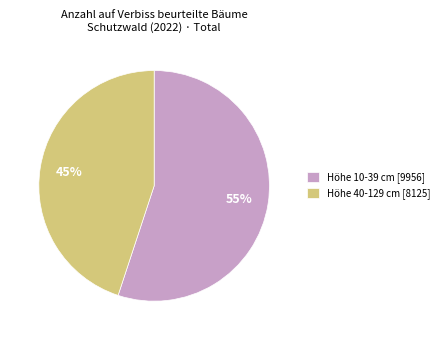

To the nearest percent, what is the average slice percentage?

50%